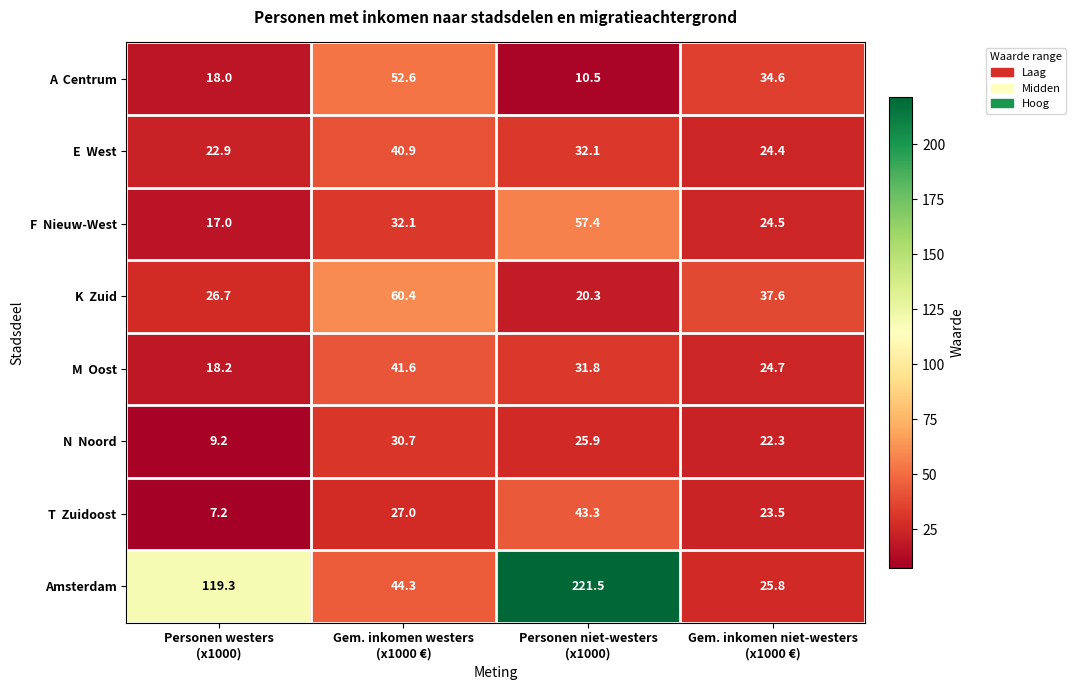

Which series has the widest spread of values?

Amsterdam